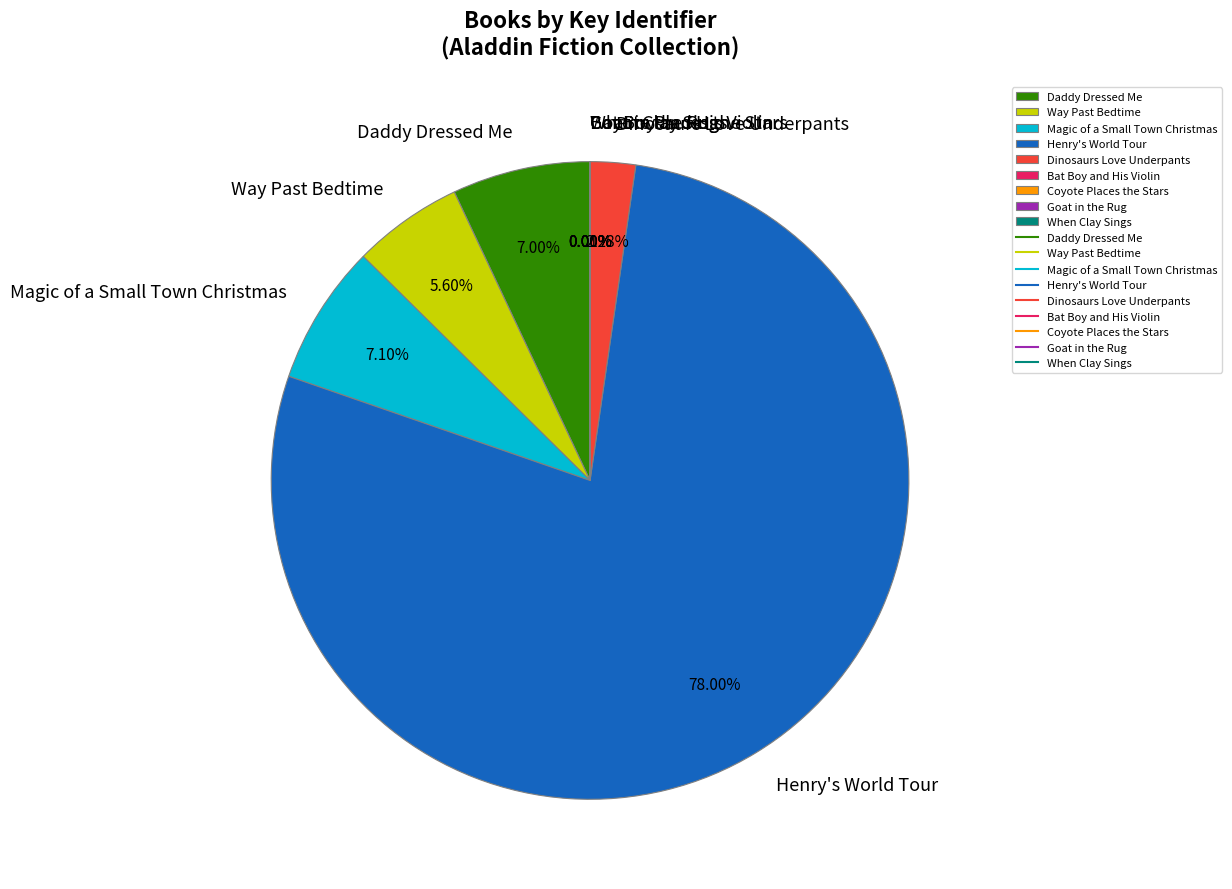

What is the largest slice in the pie chart?

Henry's World Tour